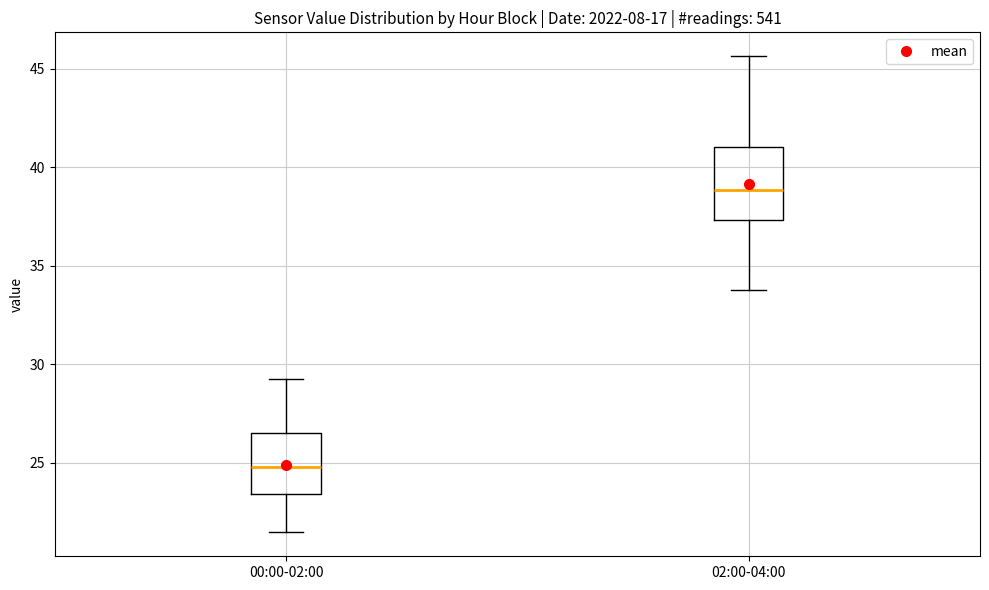

Which box is the tallest, from its lower edge to its upper edge?

02:00-04:00